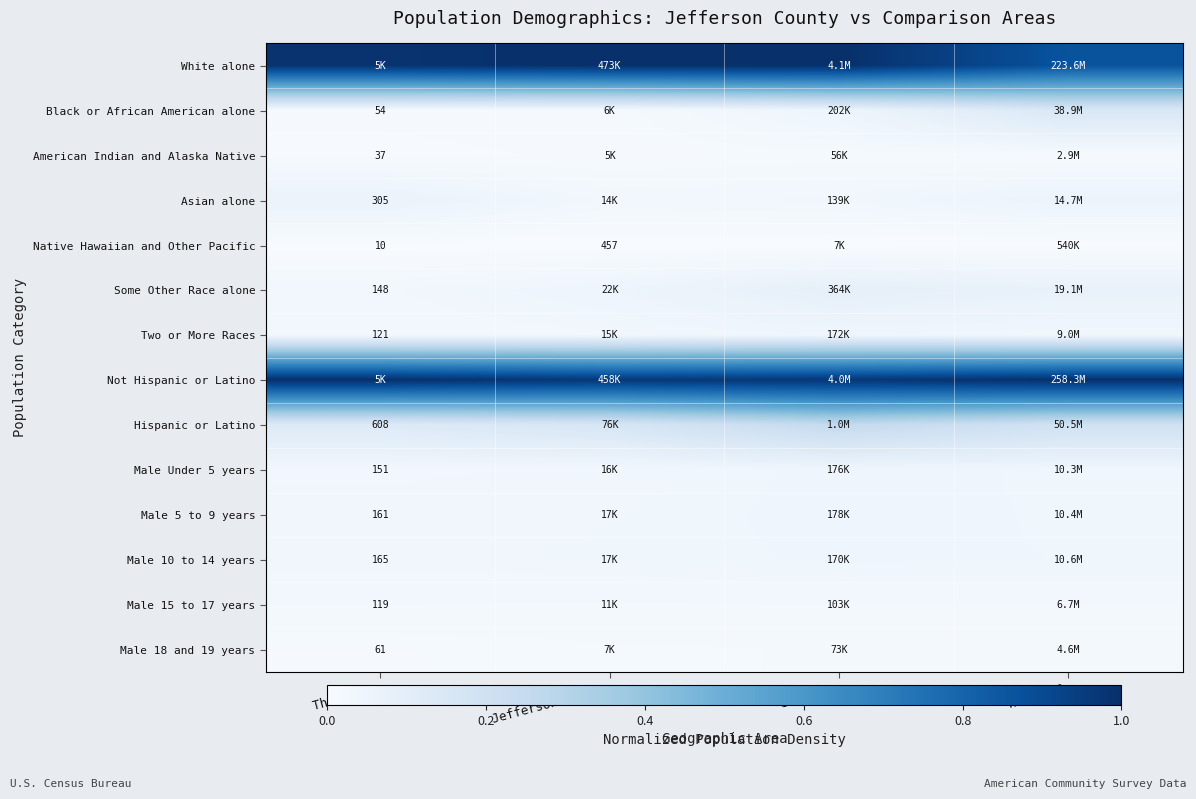

At which category is the sum across all series the highest?

Colorado